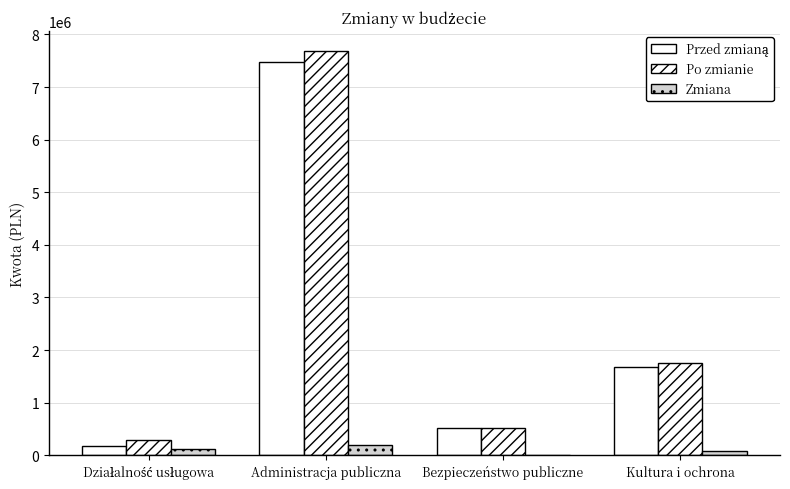

List the labels in order of Zmiana value, smallest first.

Bezpieczeństwo publiczne, Kultura i ochrona, Działalność usługowa, Administracja publiczna